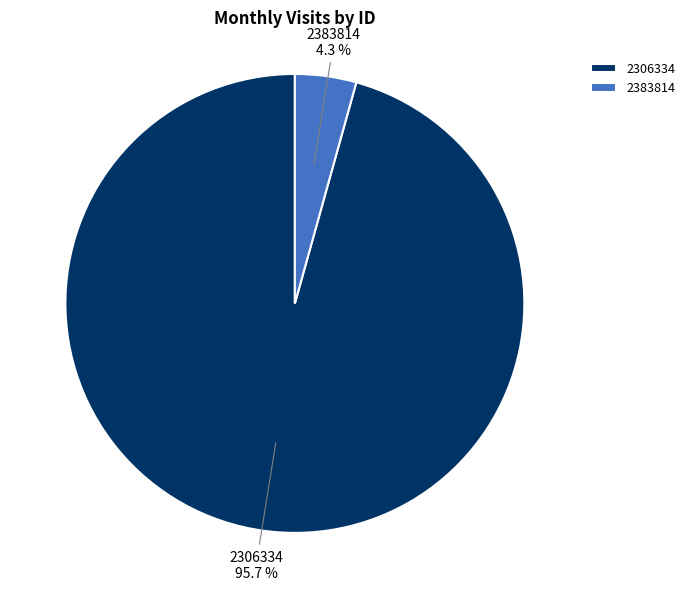

To the nearest percent, what is the difference between the 2306334 and 2383814 slice percentages?

91%